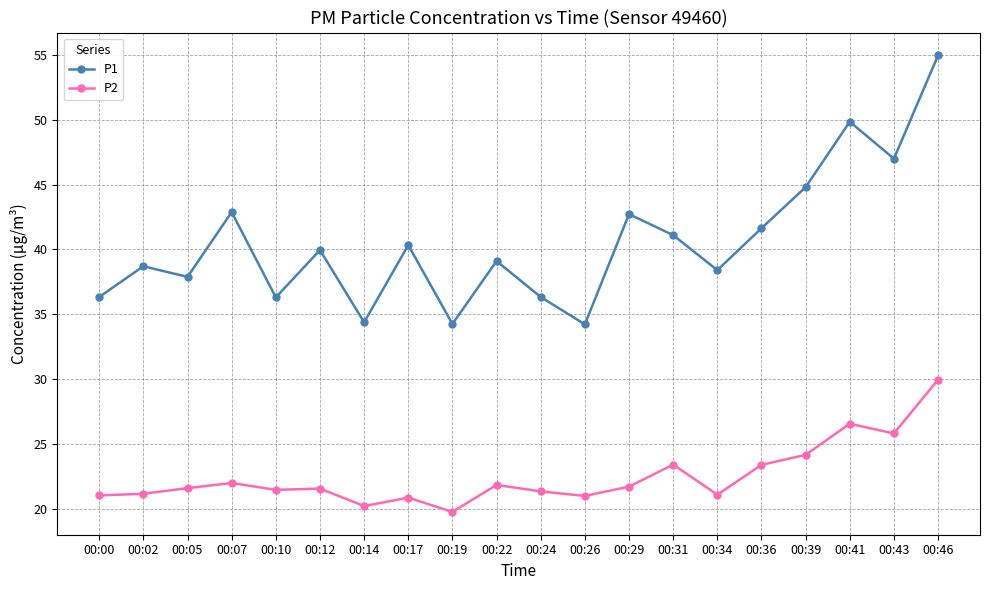

What is the difference between the P2 values at 00:34 and 00:29?

0.6